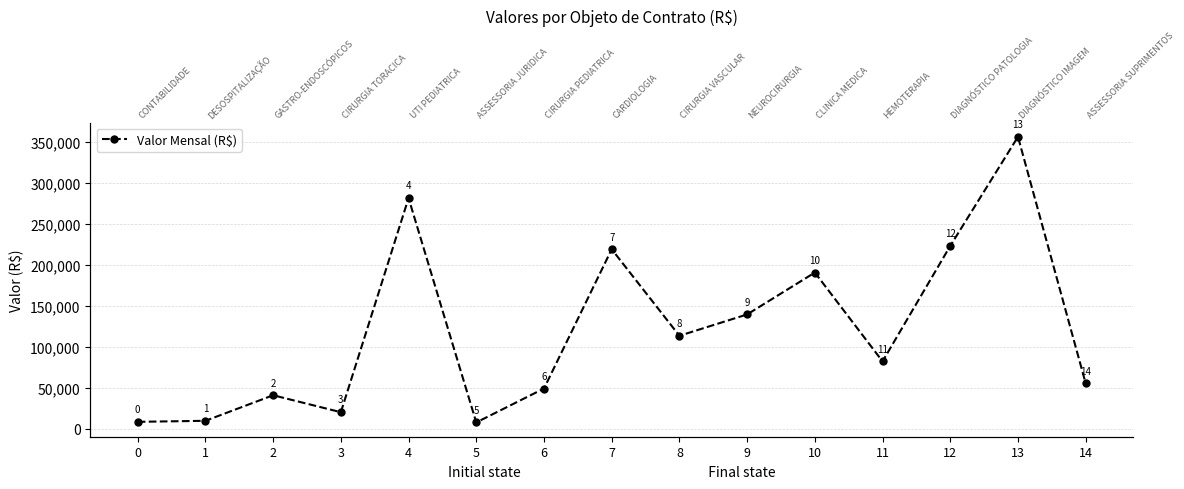

How many data points are above 82000?

7